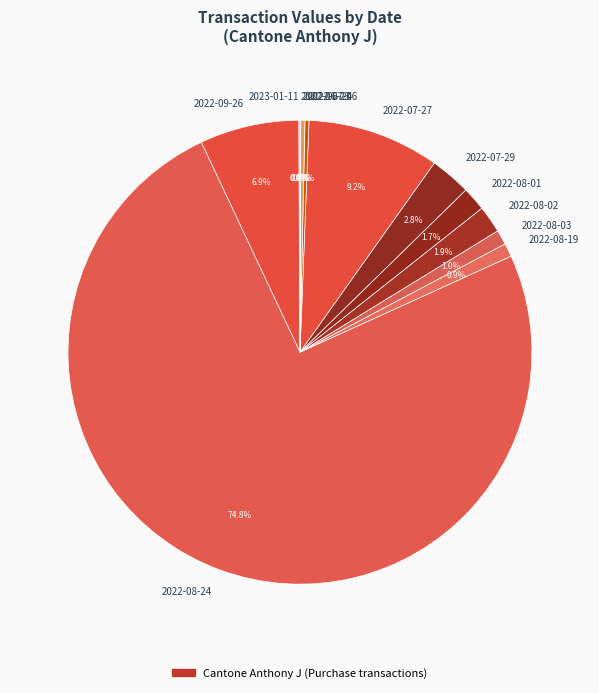

The 2022-07-27 slice represents 9% of the pie. True or false?

True